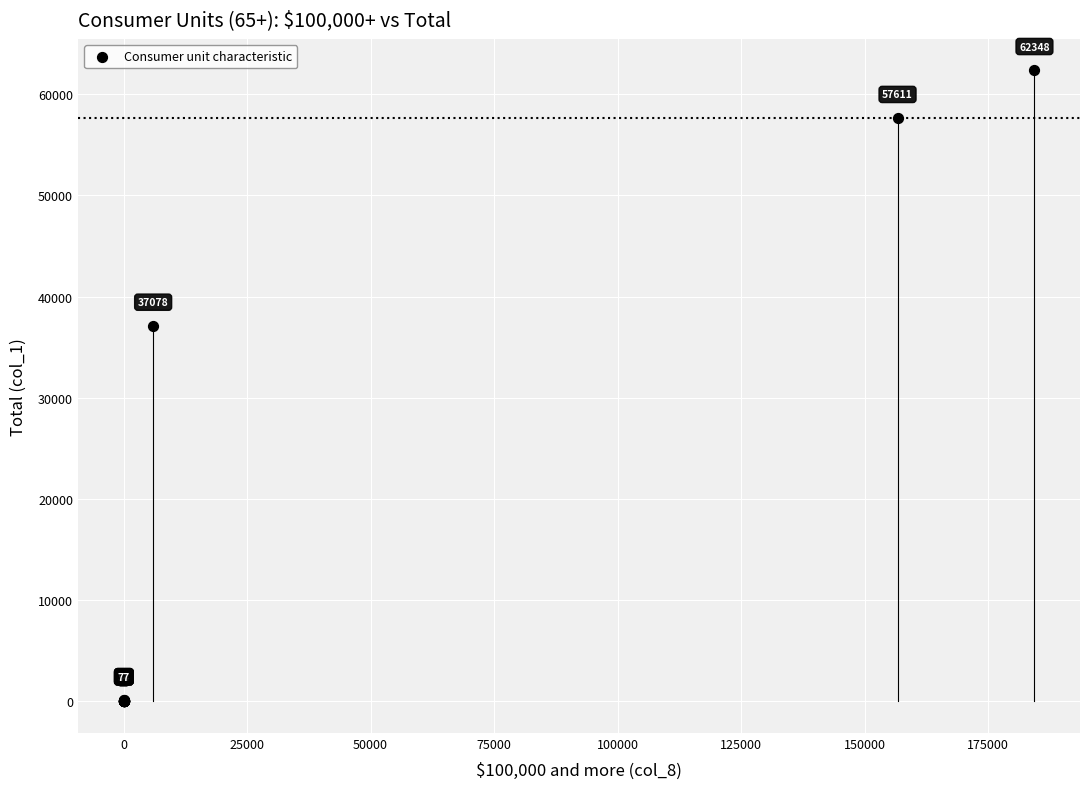

What Y value in the scatter plot is closest to 31174?

37078.0